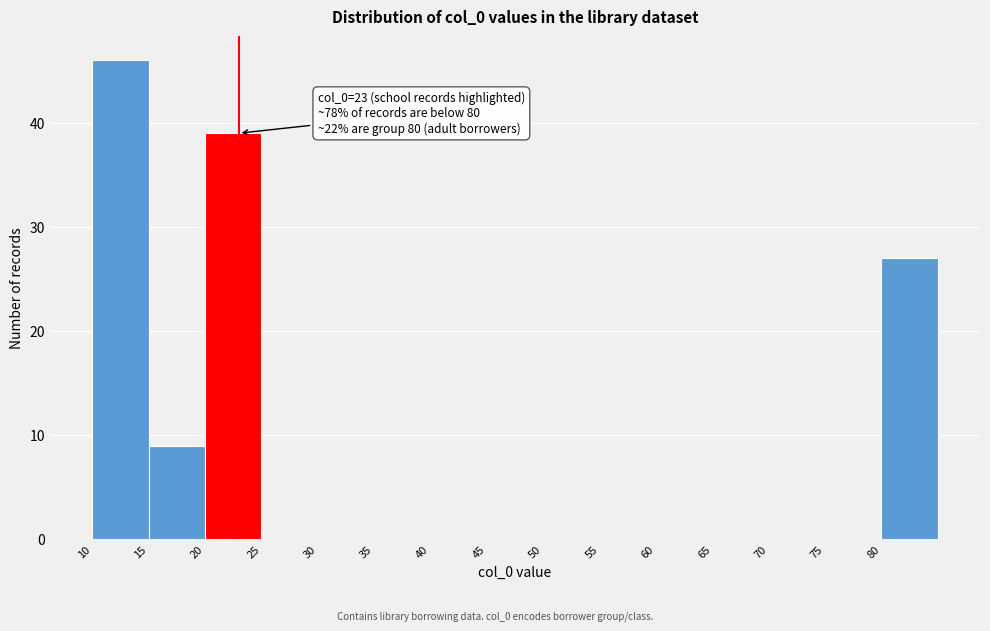

Over which range of the x-axis is the bar tallest?

10 to 15